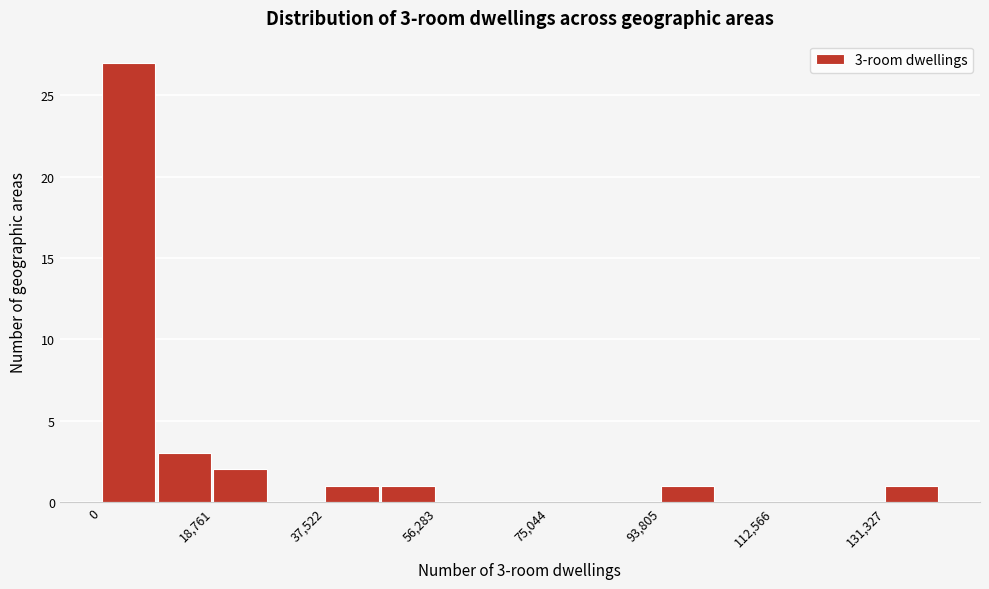

Which range on the x-axis has the tallest bar?

0 to 10000